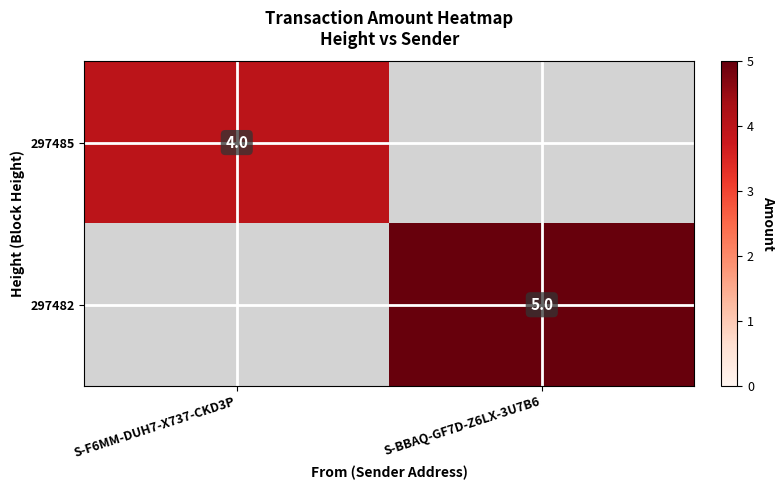

Is the value of 297482 at S-BBAQ-GF7D-Z6LX-3U7B6 greater than the value of 297485 at S-F6MM-DUH7-X737-CKD3P?

Yes